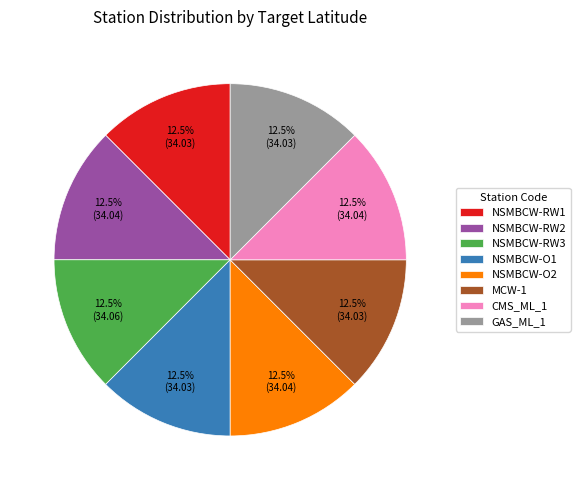

What is the ratio of the value at NSMBCW-RW1 to the value at NSMBCW-RW3?

1.0